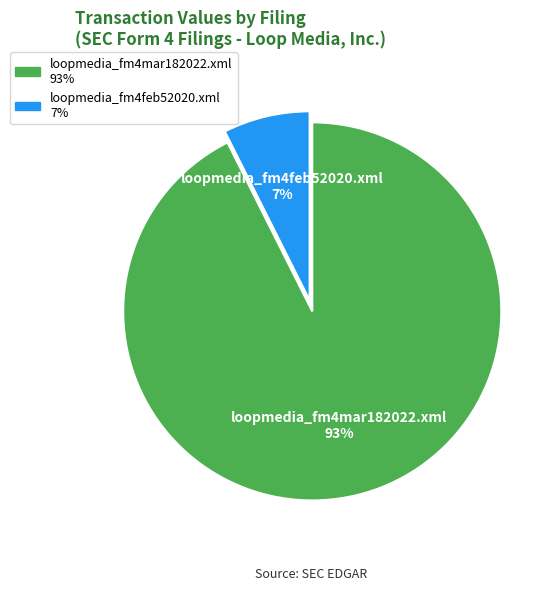

Rank the categories by value from lowest to highest.

loopmedia_fm4feb52020.xml, loopmedia_fm4mar182022.xml